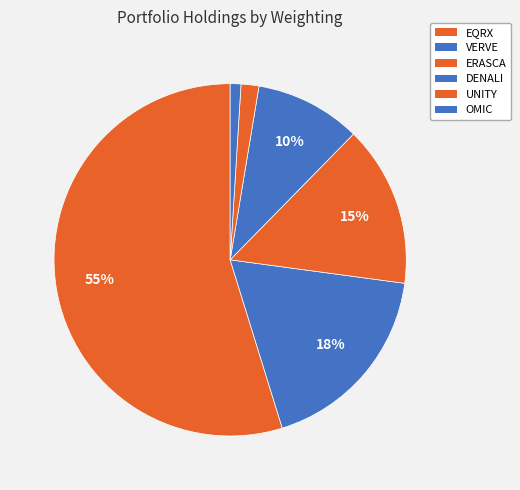

Rank the categories by value from lowest to highest.

OMIC, UNITY, DENALI, ERASCA, VERVE, EQRX